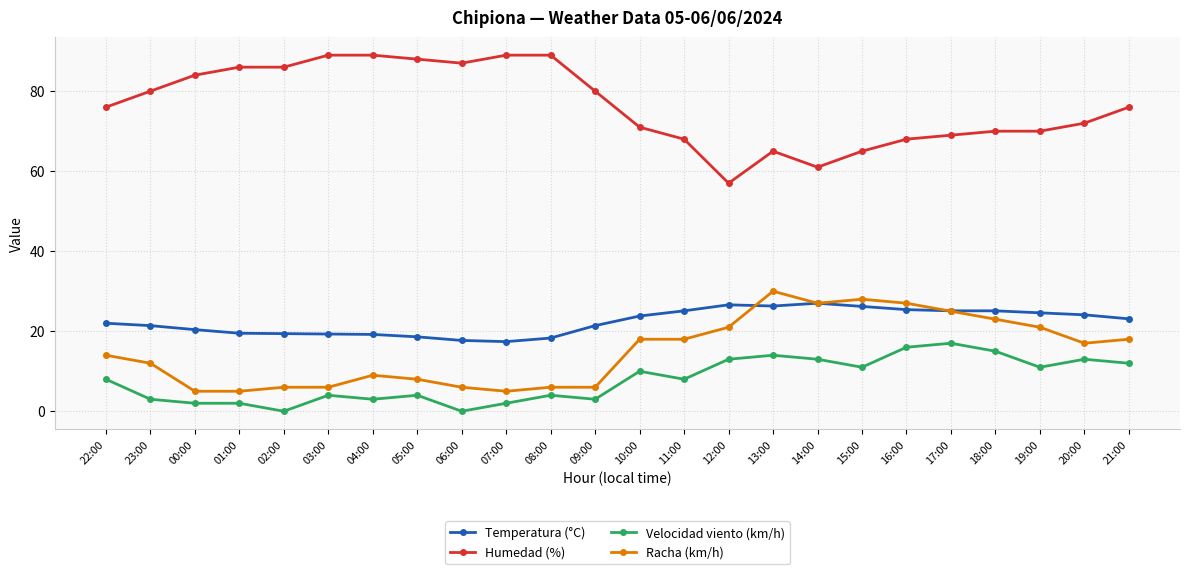

What is the maximum value shown in the chart?

89.0